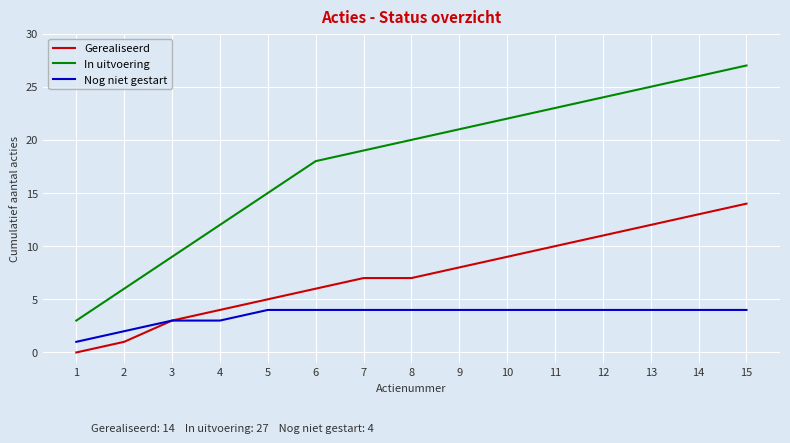

True or false: In uitvoering and Gerealiseerd intersect in this chart.

False